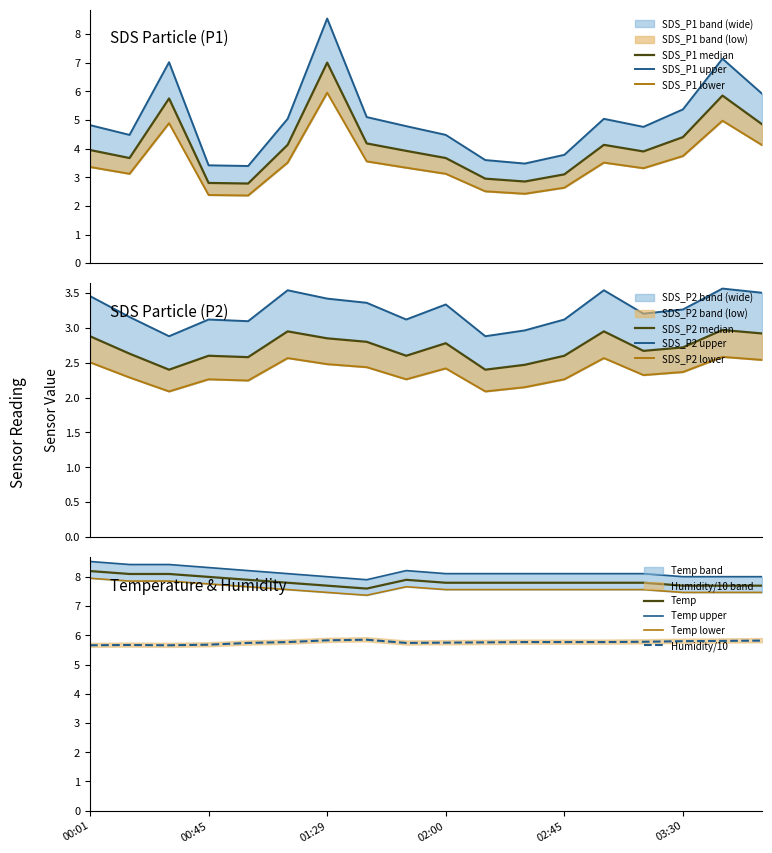

What is the label of the 2nd point from the left?

00:16